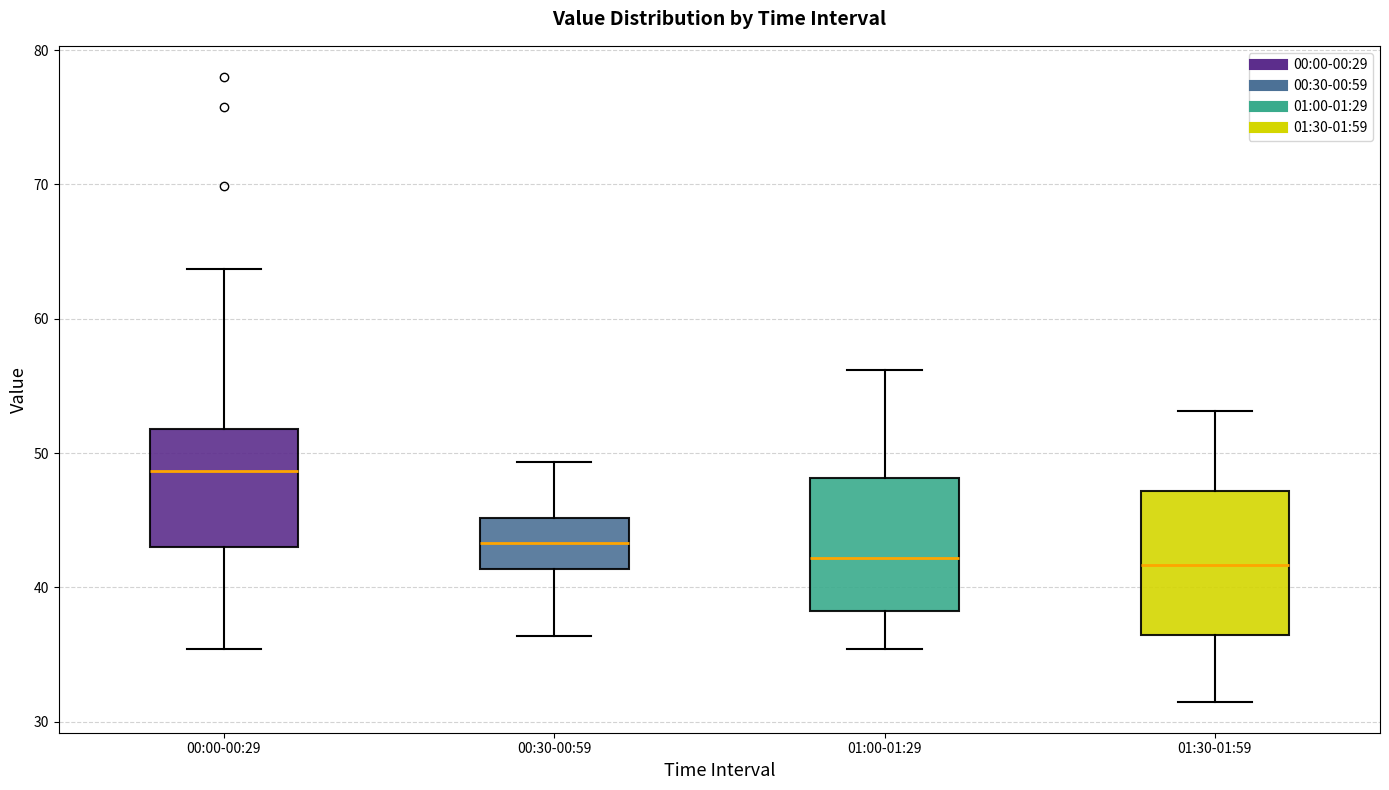

Reading left to right, transcribe this box plot: for each box, give where its median line is, the range the box spans, and where its two whiskers end, as read against the y-axis. The values are not printed on the chart, so give them approximately, as read against the axis.

00:00-00:29: median 49, box 43 to 52, whiskers 35 to 64
00:30-00:59: median 43, box 41 to 45, whiskers 36 to 49
01:00-01:29: median 42, box 38 to 48, whiskers 35 to 56
01:30-01:59: median 42, box 36 to 47, whiskers 32 to 53